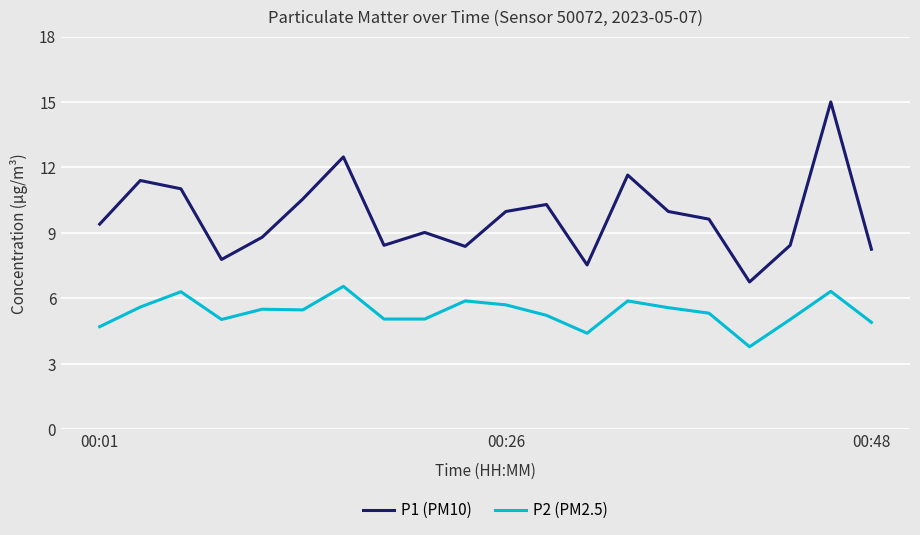

True or false: P1 (PM10) and P2 (PM2.5) intersect in this chart.

False